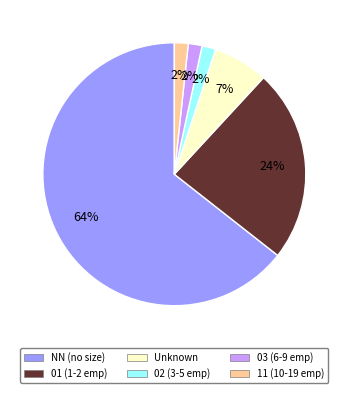

To the nearest percent, what is the average slice percentage?

17%